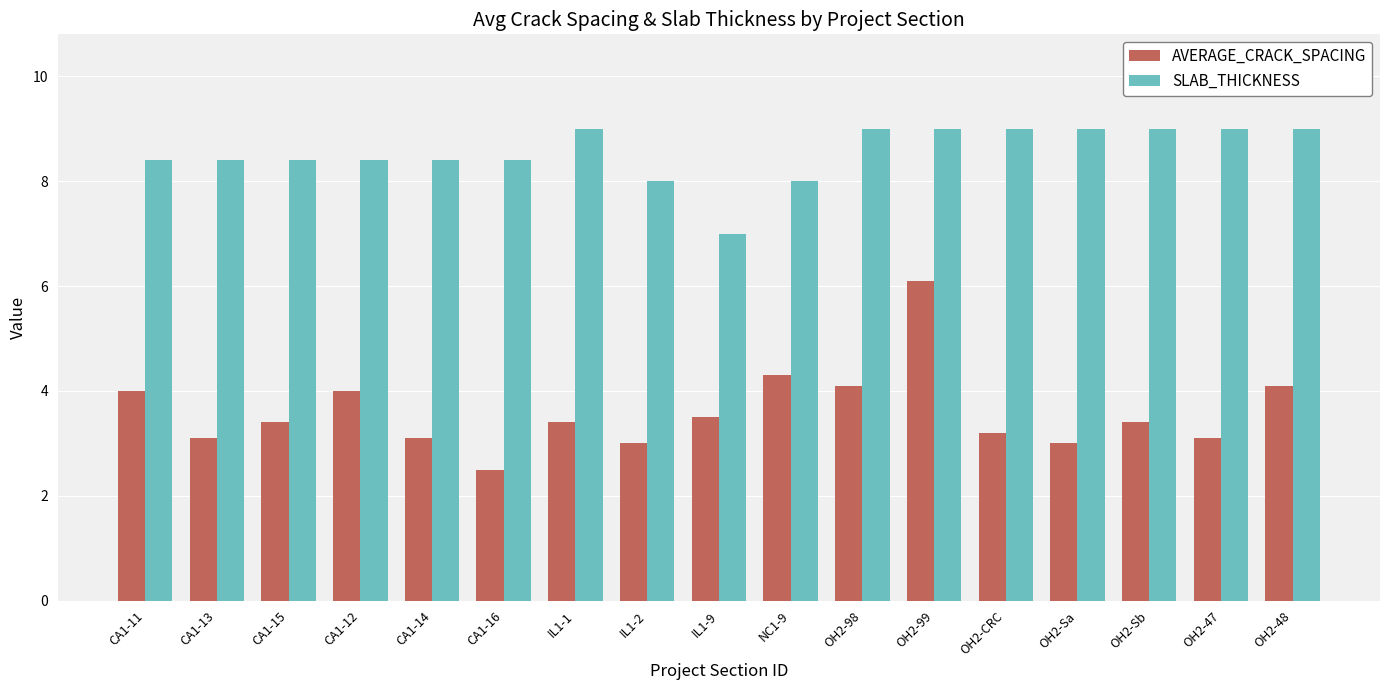

How many categories are shown in the chart?

17